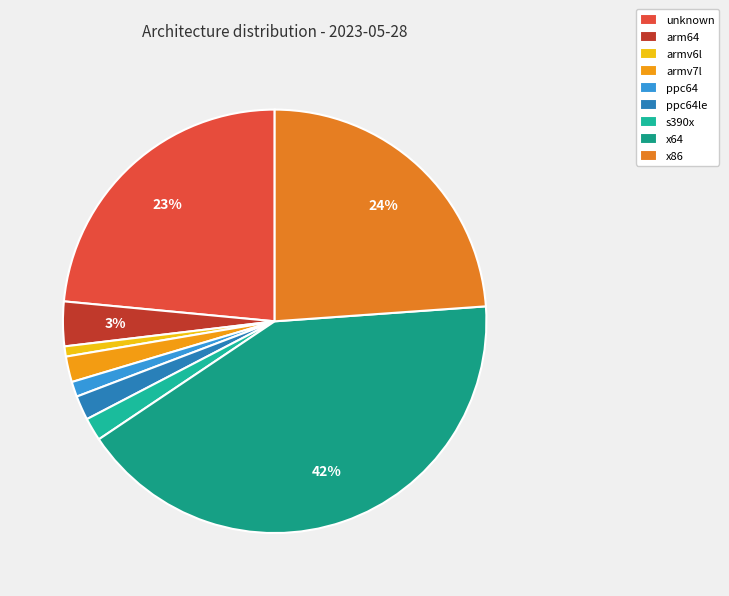

Rank the categories by value from highest to lowest.

x64, x86, unknown, arm64, armv7l, ppc64le, s390x, ppc64, armv6l